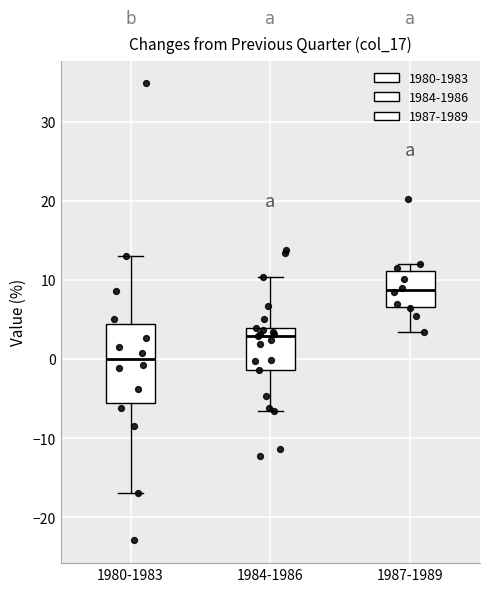

Reading left to right, transcribe this box plot: for each box, give where its median line is, the range the box spans, and where its two whiskers end, as read against the y-axis. The values are not printed on the chart, so give them approximately, as read against the axis.

1980-1983: median 0, box -6 to 5, whiskers -17 to 13
1984-1986: median 3, box -1 to 4, whiskers -7 to 10
1987-1989: median 9, box 7 to 11, whiskers 3 to 12